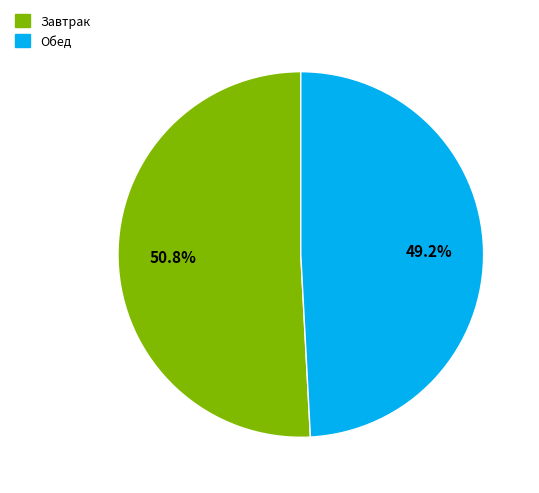

What percentage is the Обед slice, to the nearest percent?

49%